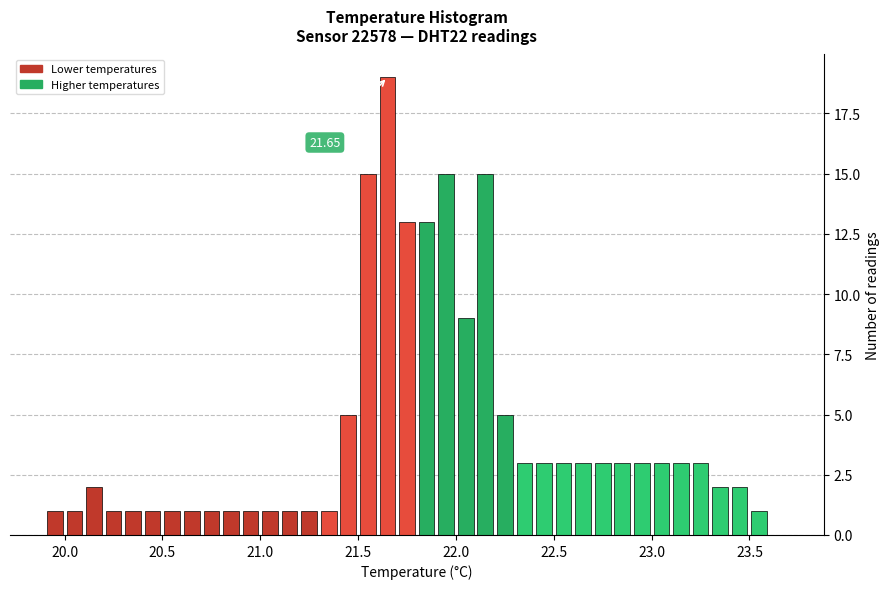

Read against the x-axis, roughly where is the centre of the tallest bar?

21.65